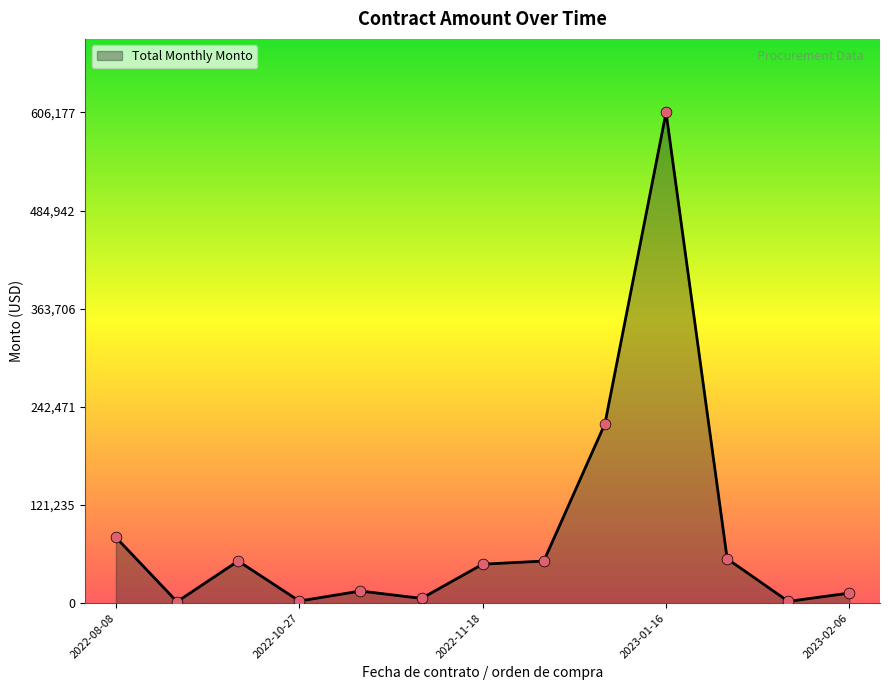

What is the maximum value shown in the chart?

606177.8